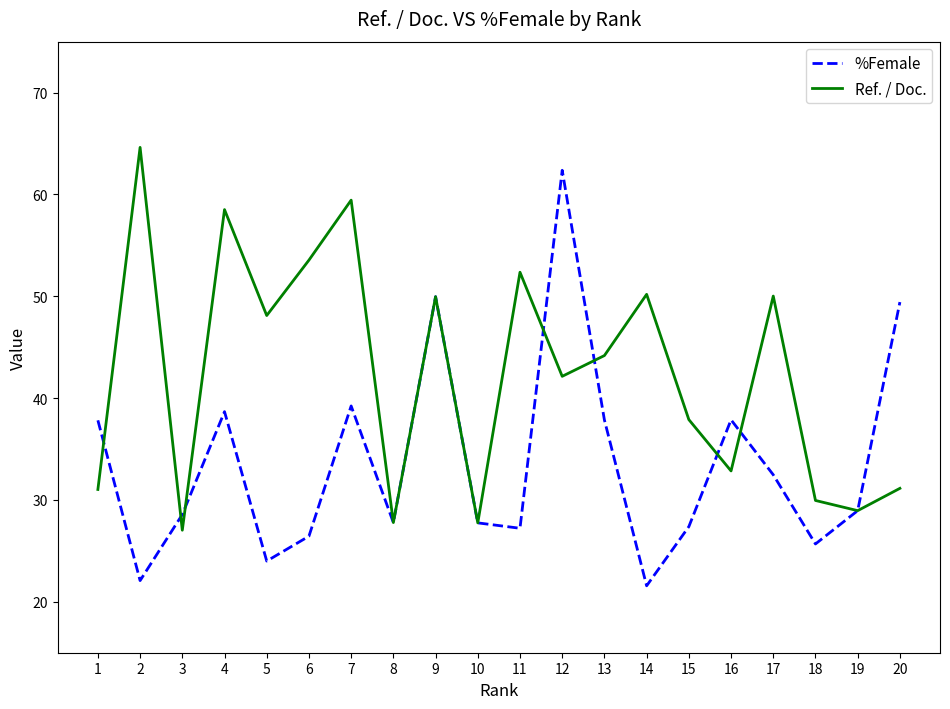

At which label is Ref. / Doc. closest to 45?

13